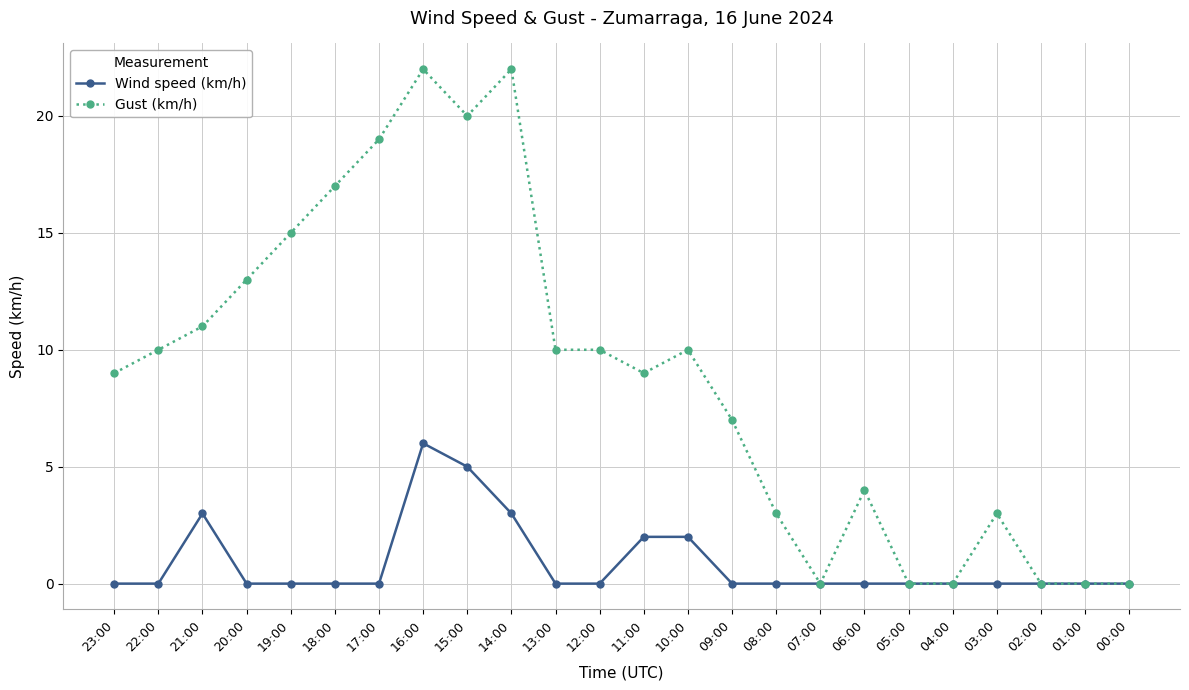

What is the label of the 8th point from the right?

07:00